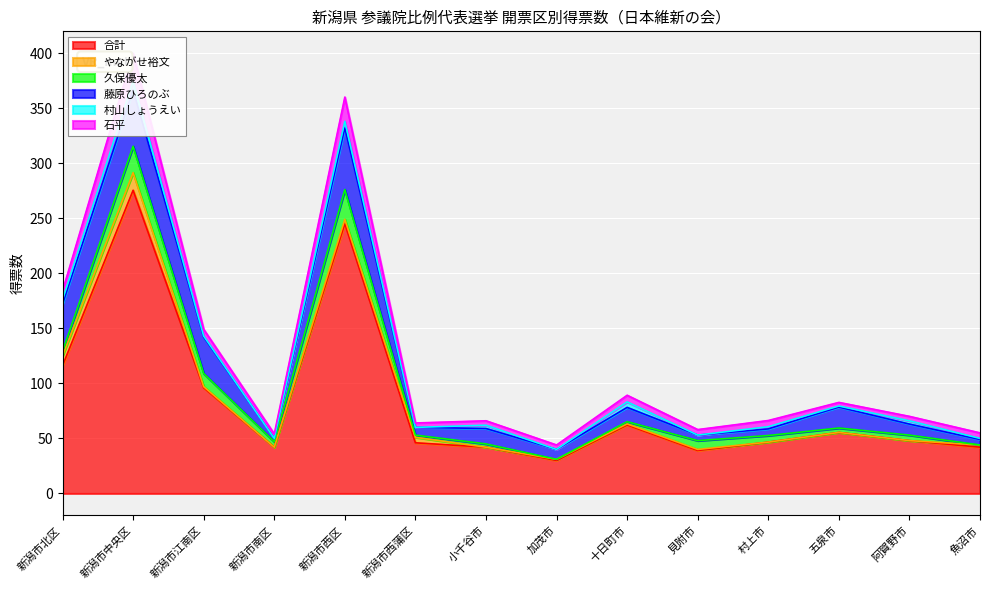

Reading left to right, what are all the values shown in this chart?

合計: 新潟市北区=116.0	新潟市中央区=275.4	新潟市江南区=96.0	新潟市南区=42.0	新潟市西区=245.0	新潟市西蒲区=46.0	小千谷市=42.0	加茂市=30.0	十日町市=62.2	見附市=39.0	村上市=46.6	五泉市=55.4	阿賀野市=48.0	魚沼市=42.0
やながせ裕文: 新潟市北区=9.0	新潟市中央区=16.0	新潟市江南区=1.0	新潟市南区=0.0	新潟市西区=4.0	新潟市西蒲区=5.0	小千谷市=0.0	加茂市=1.0	十日町市=1.0	見附市=1.0	村上市=0.0	五泉市=0.0	阿賀野市=0.0	魚沼市=2.0
久保優太: 新潟市北区=4.0	新潟市中央区=24.0	新潟市江南区=12.0	新潟市南区=5.0	新潟市西区=27.0	新潟市西蒲区=2.0	小千谷市=3.0	加茂市=0.0	十日町市=2.0	見附市=8.0	村上市=6.0	五泉市=4.0	阿賀野市=5.0	魚沼市=0.0
藤原ひろのぶ: 新潟市北区=43.0	新潟市中央区=51.0	新潟市江南区=33.0	新潟市南区=3.0	新潟市西区=56.0	新潟市西蒲区=7.0	小千谷市=14.0	加茂市=9.0	十日町市=13.0	見附市=5.0	村上市=6.0	五泉市=19.0	阿賀野市=10.0	魚沼市=5.0
村山しょうえい: 新潟市北区=4.0	新潟市中央区=8.0	新潟市江南区=1.0	新潟市南区=0.0	新潟市西区=6.0	新潟市西蒲区=0.0	小千谷市=3.0	加茂市=0.0	十日町市=5.0	見附市=0.0	村上市=2.0	五泉市=1.0	阿賀野市=3.0	魚沼市=1.0
石平: 新潟市北区=8.0	新潟市中央区=25.4	新潟市江南区=6.0	新潟市南区=4.0	新潟市西区=22.0	新潟市西蒲区=4.0	小千谷市=4.0	加茂市=4.0	十日町市=6.0	見附市=5.0	村上市=5.6	五泉市=3.3	阿賀野市=4.0	魚沼市=5.0